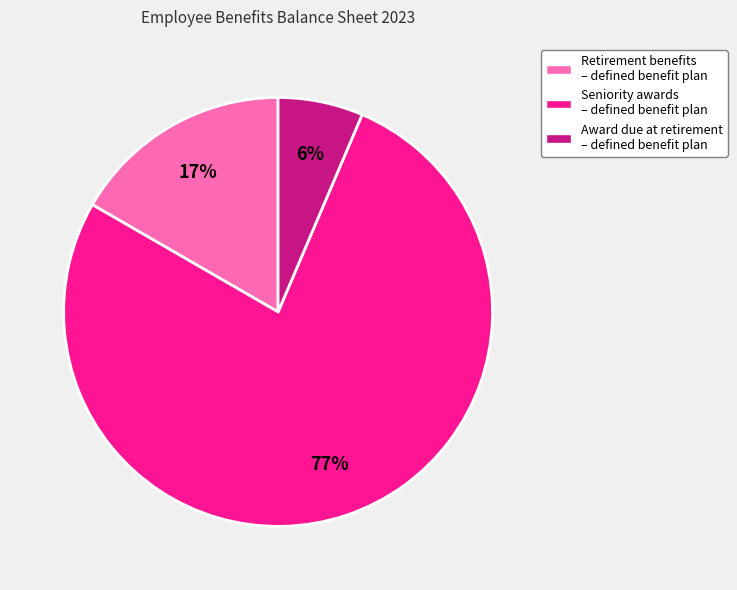

Which category has the biggest portion of the pie?

Seniority awards – defined benefit plan